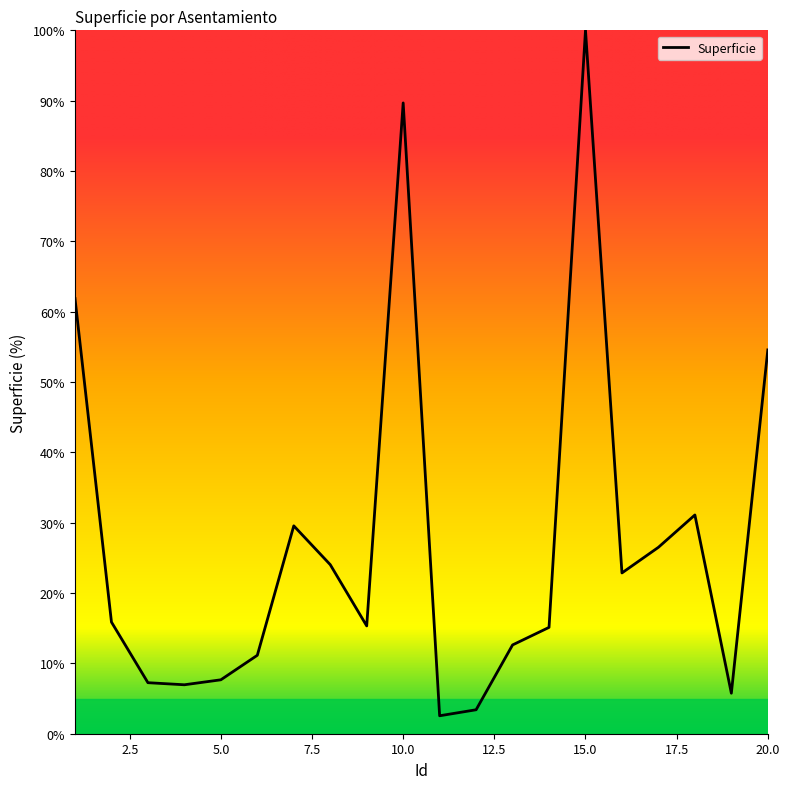

Does the chart display data point markers on the line(s)?

No